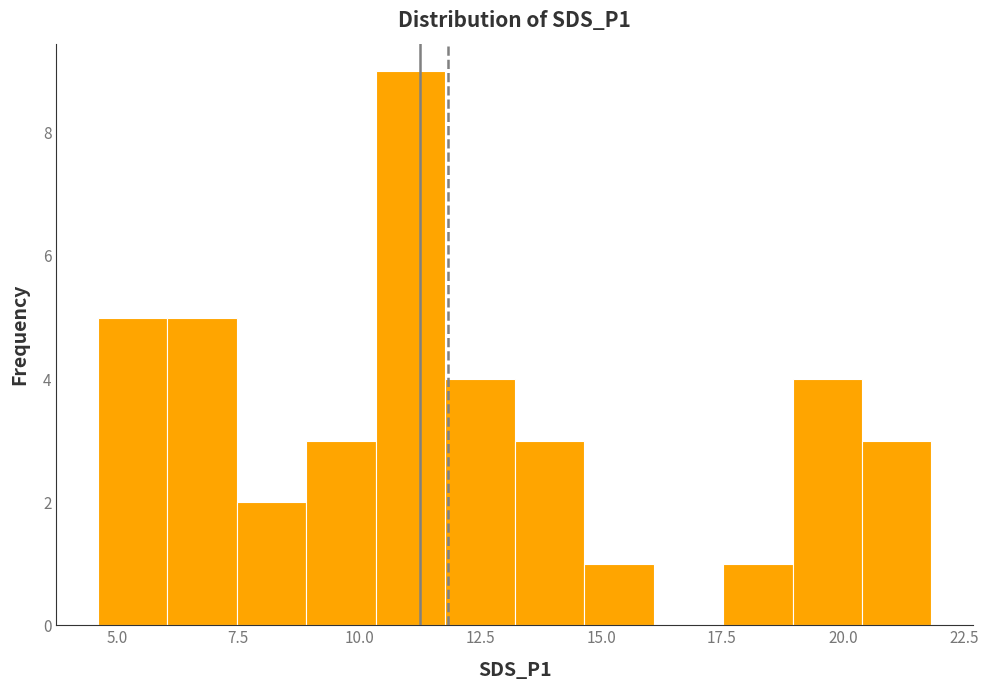

Read against the x-axis, roughly where is the centre of the tallest bar?

11.0